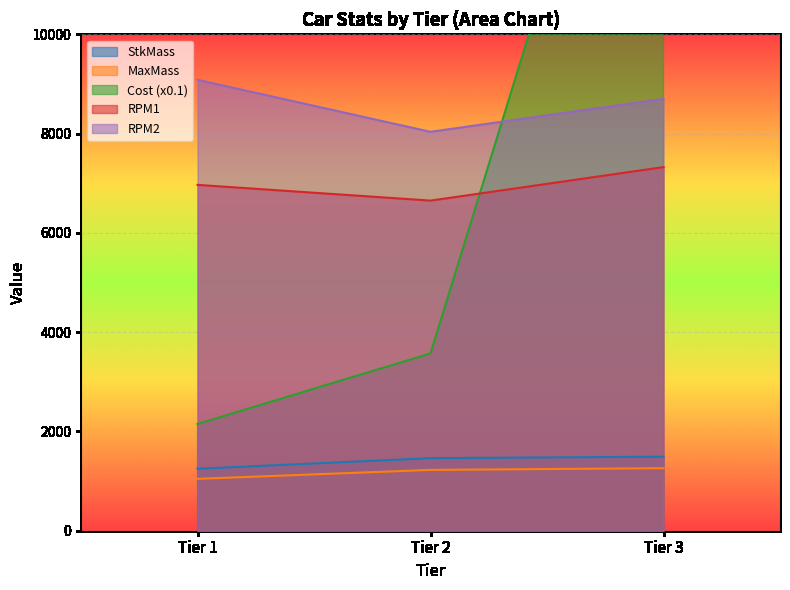

The RPM1 series shows 9821.6 at Tier 2. True or false?

False